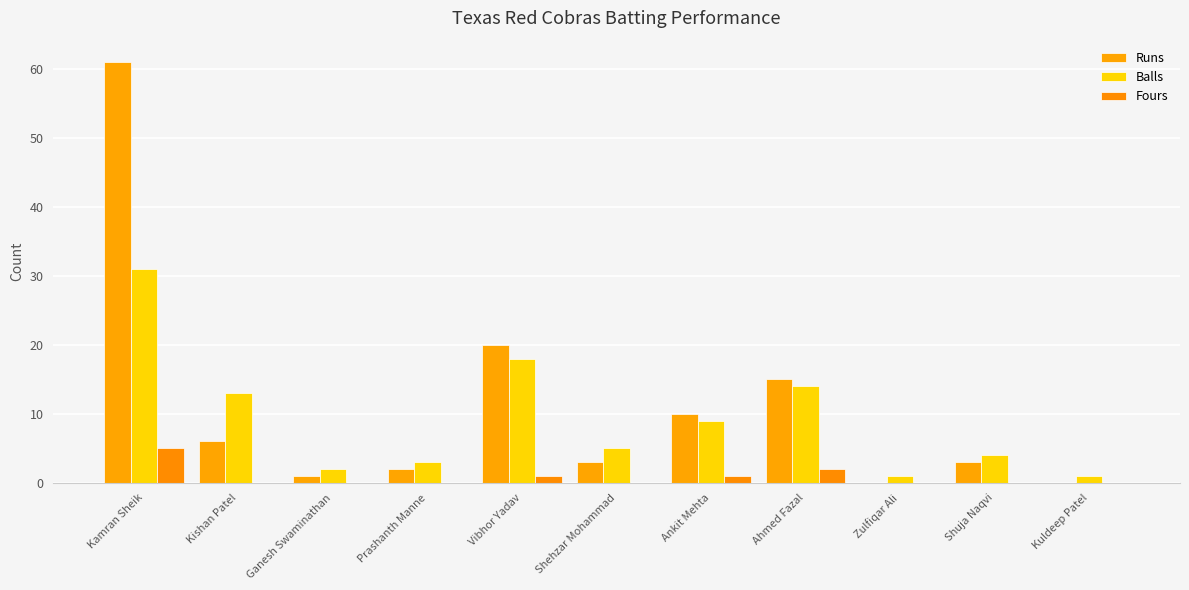

At which category does the chart reach its peak across all series?

Kamran Sheik